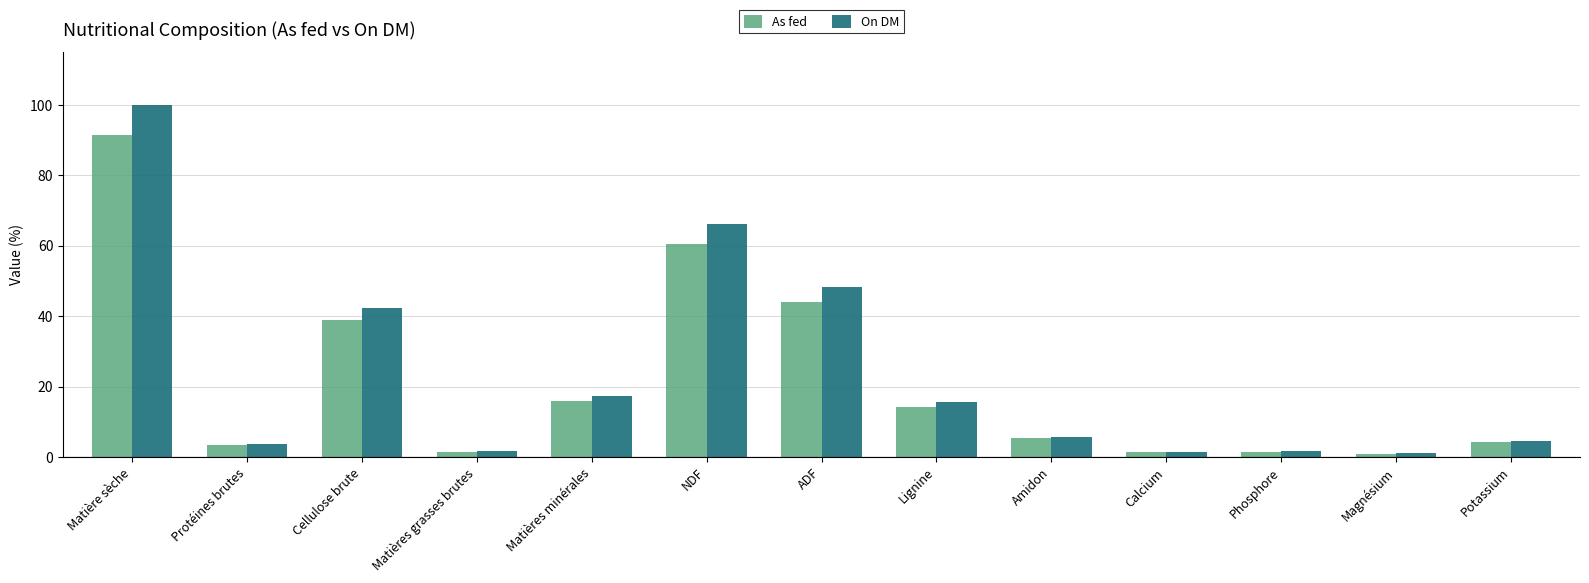

What is the label of the 5th bar from the left?

Matières minérales